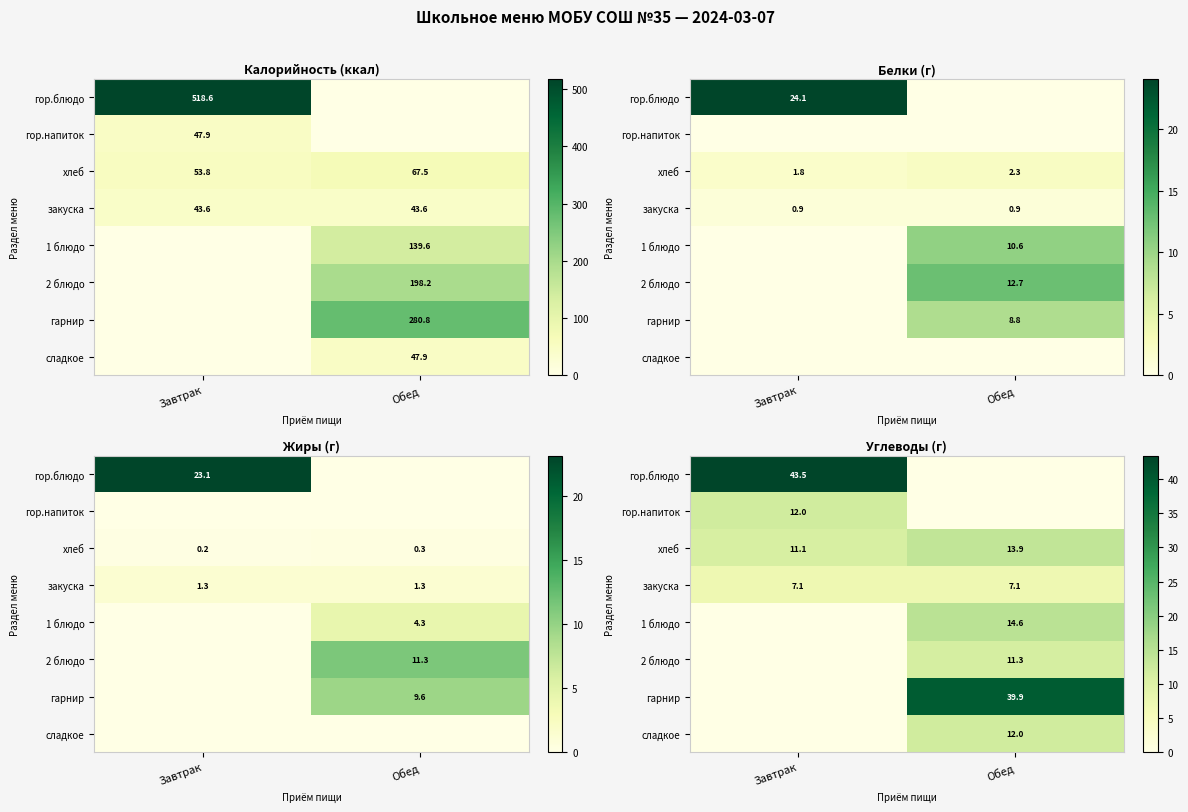

How many categories are shown in the chart?

2